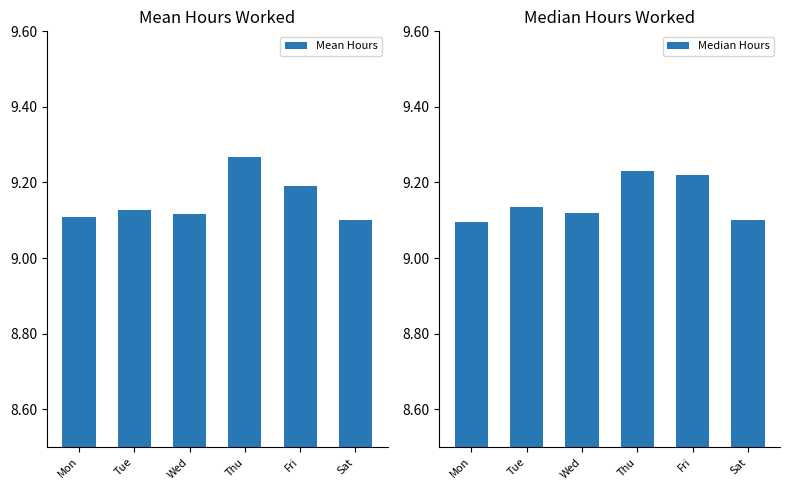

Count the Median Hours values in the range 9 to 10.

6